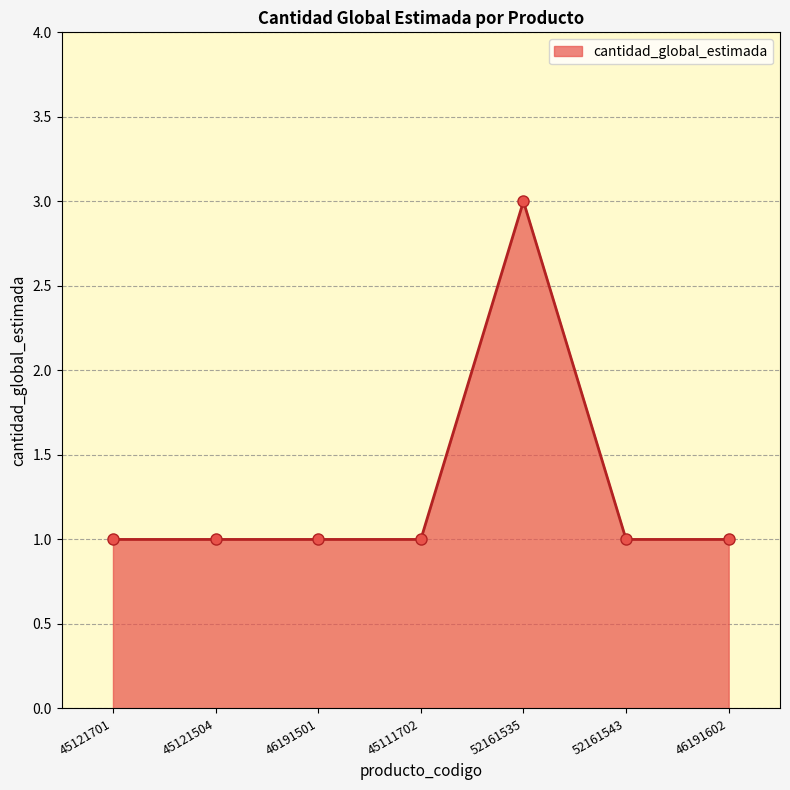

What is the value of the 3rd point from the left?

1